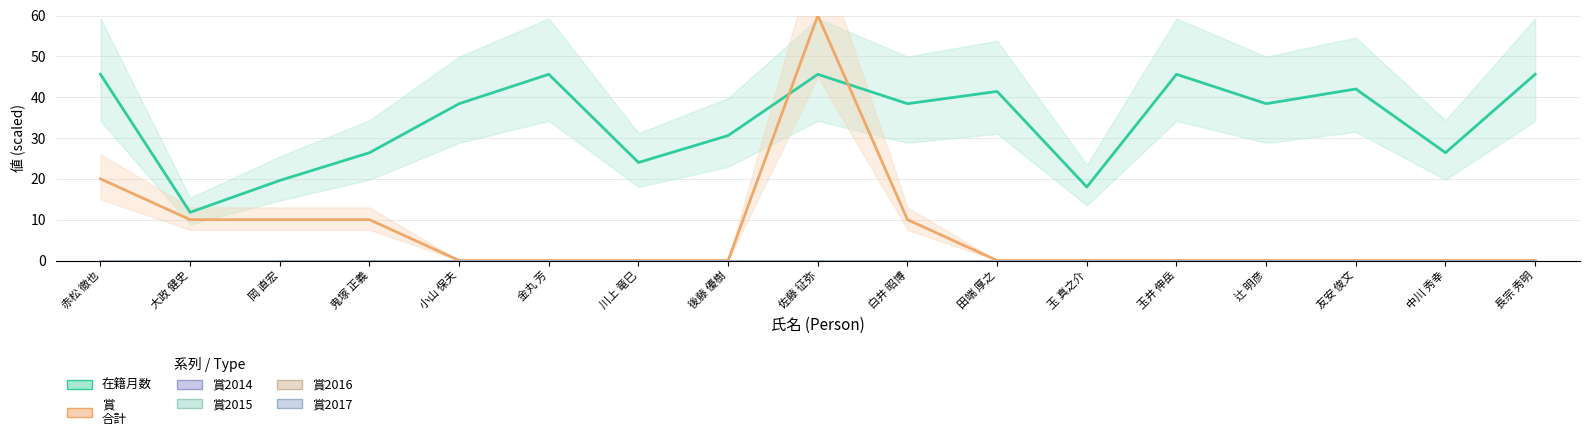

Between 鬼塚 正義 and 金丸 芳, which is larger?

金丸 芳